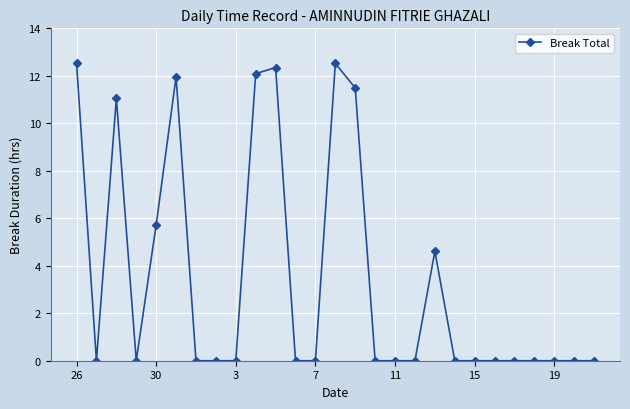

What is the maximum value shown in the chart?

12.6